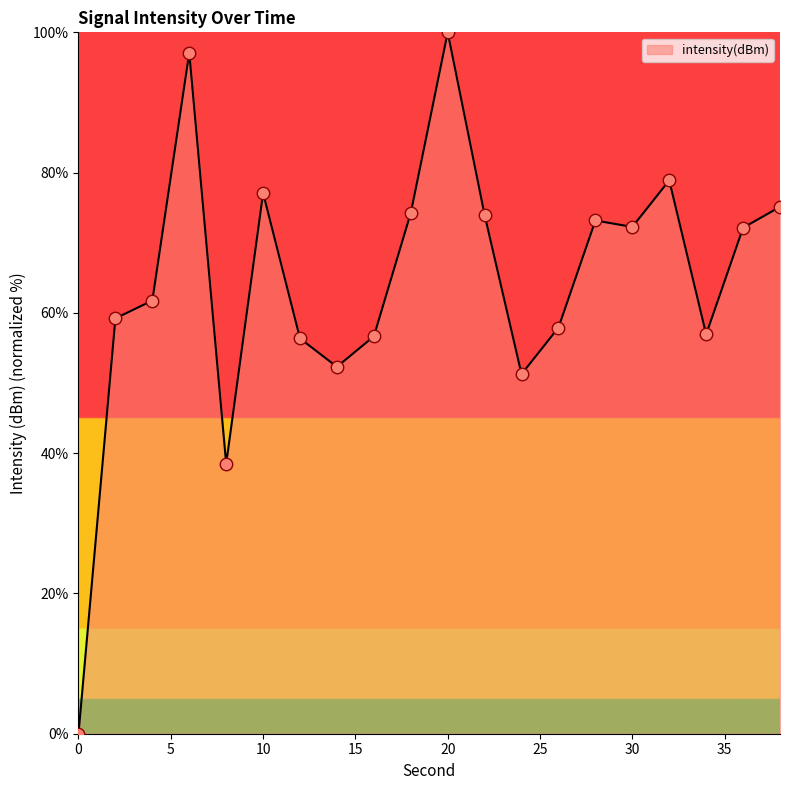

What is the greatest value displayed?

100.0